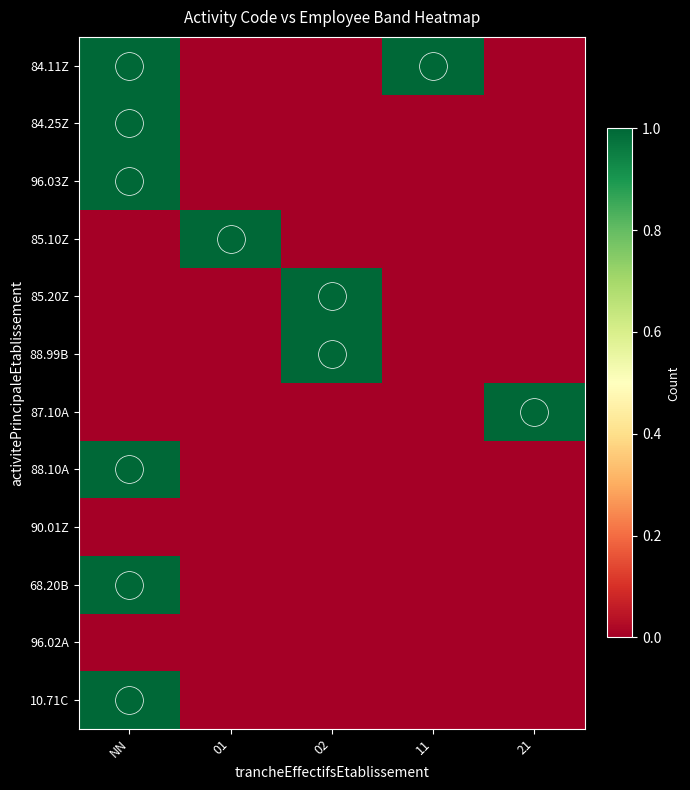

What is the greatest value displayed?

1